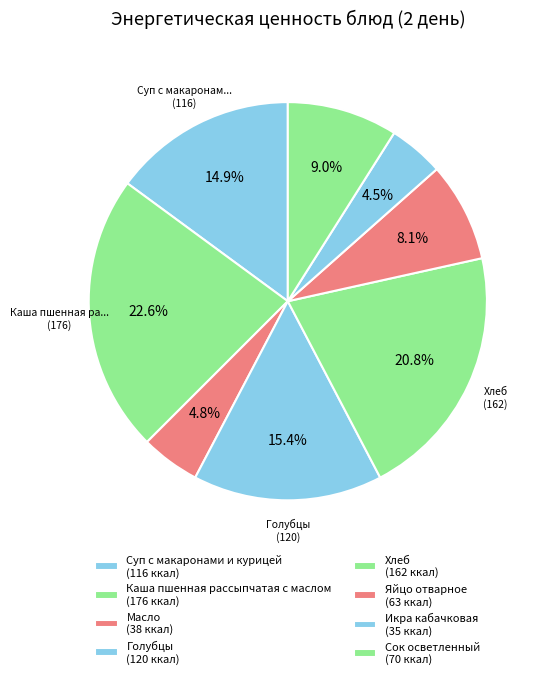

Count the number of slices in the pie.

8